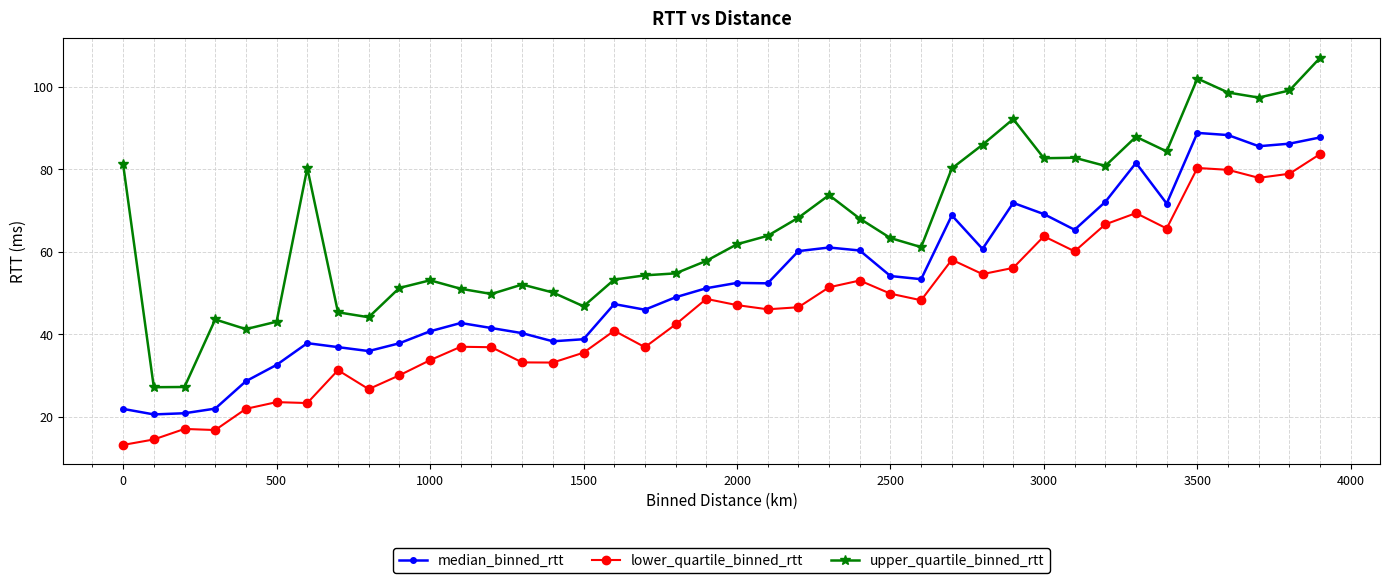

List the series in order of their peak value, highest first.

upper_quartile_binned_rtt, median_binned_rtt, lower_quartile_binned_rtt